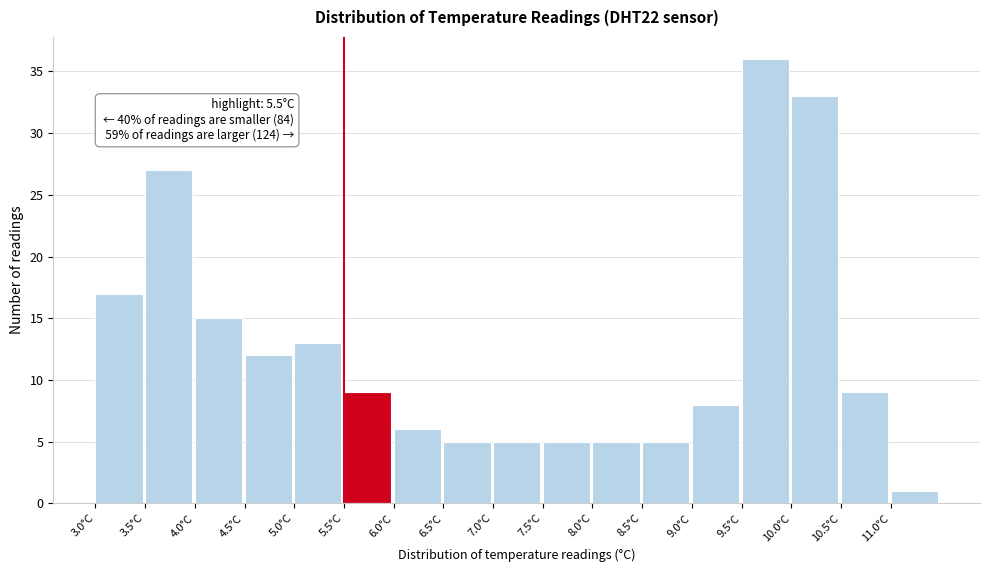

Which range on the x-axis has the tallest bar?

9.5 to 10.0